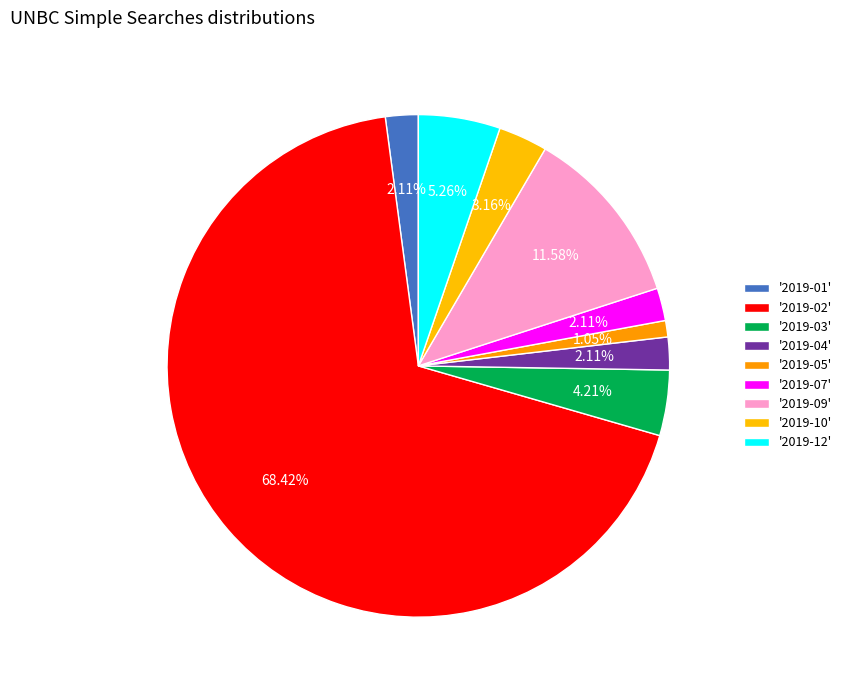

What is the largest slice in the pie chart?

2019-02